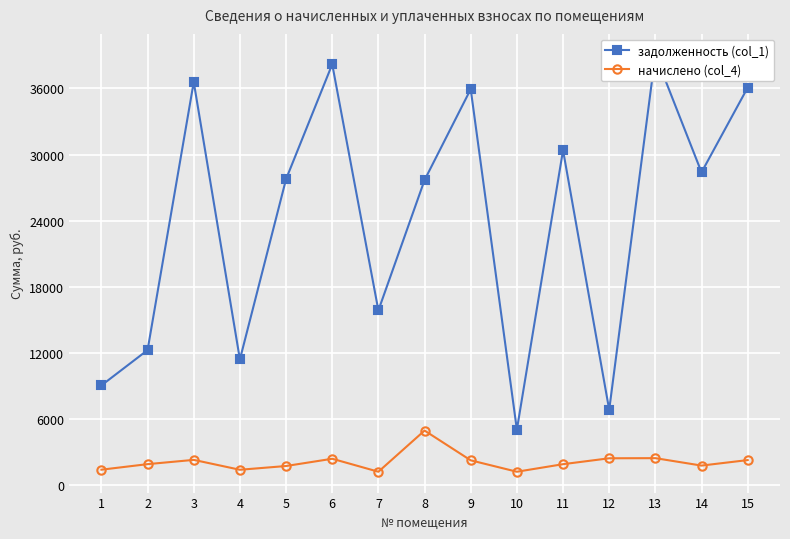

Is this an area chart (filled region under the line)?

No